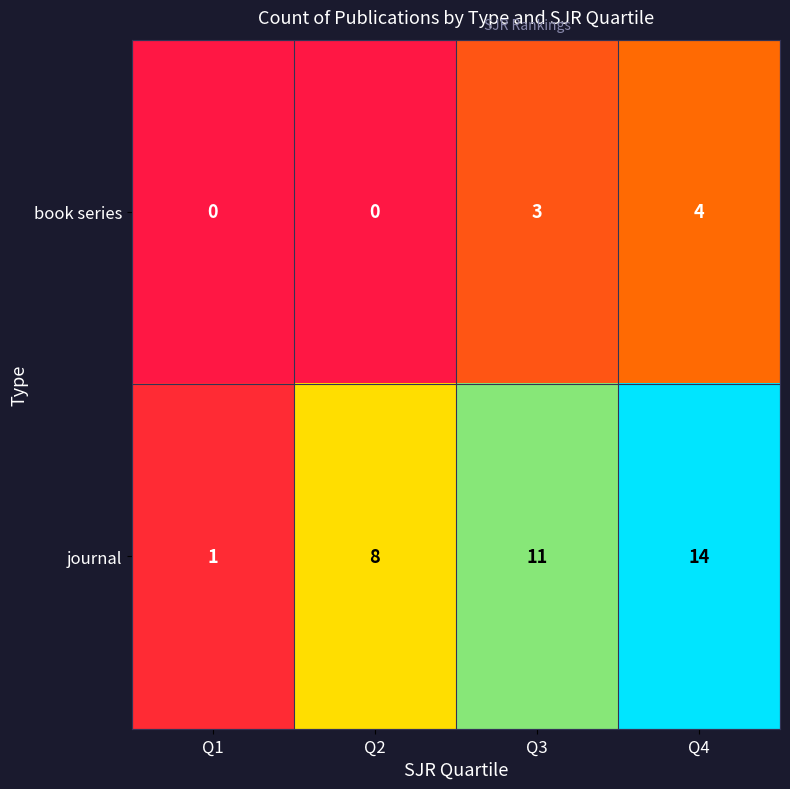

Rank the series by their maximum value, from lowest to highest.

book series, journal